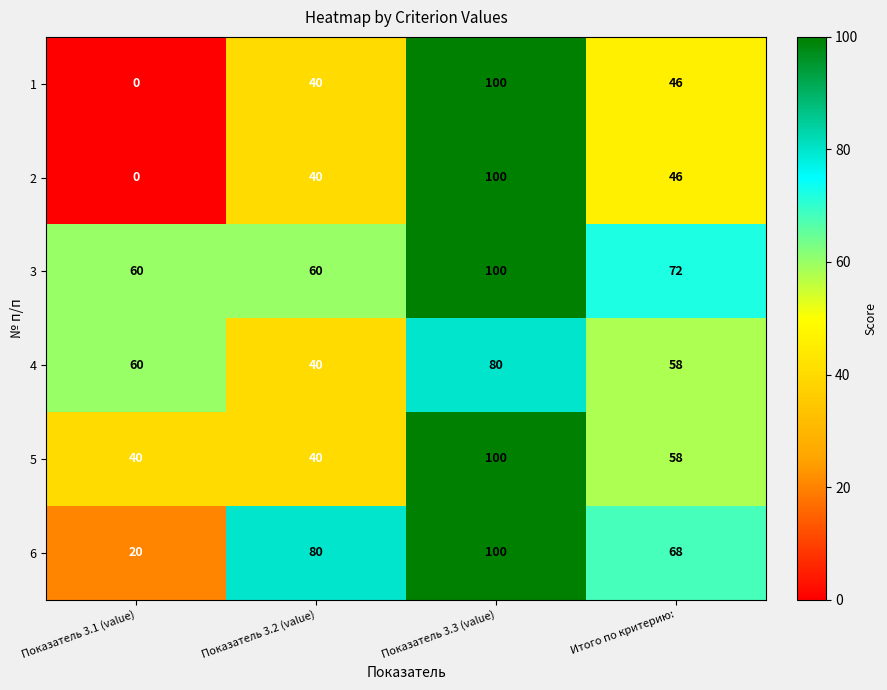

Count the number of categories in the chart.

4